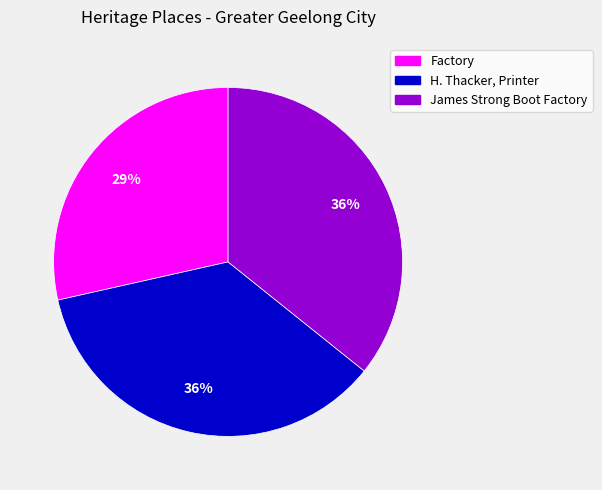

Is H. Thacker, Printer the majority of the pie?

No